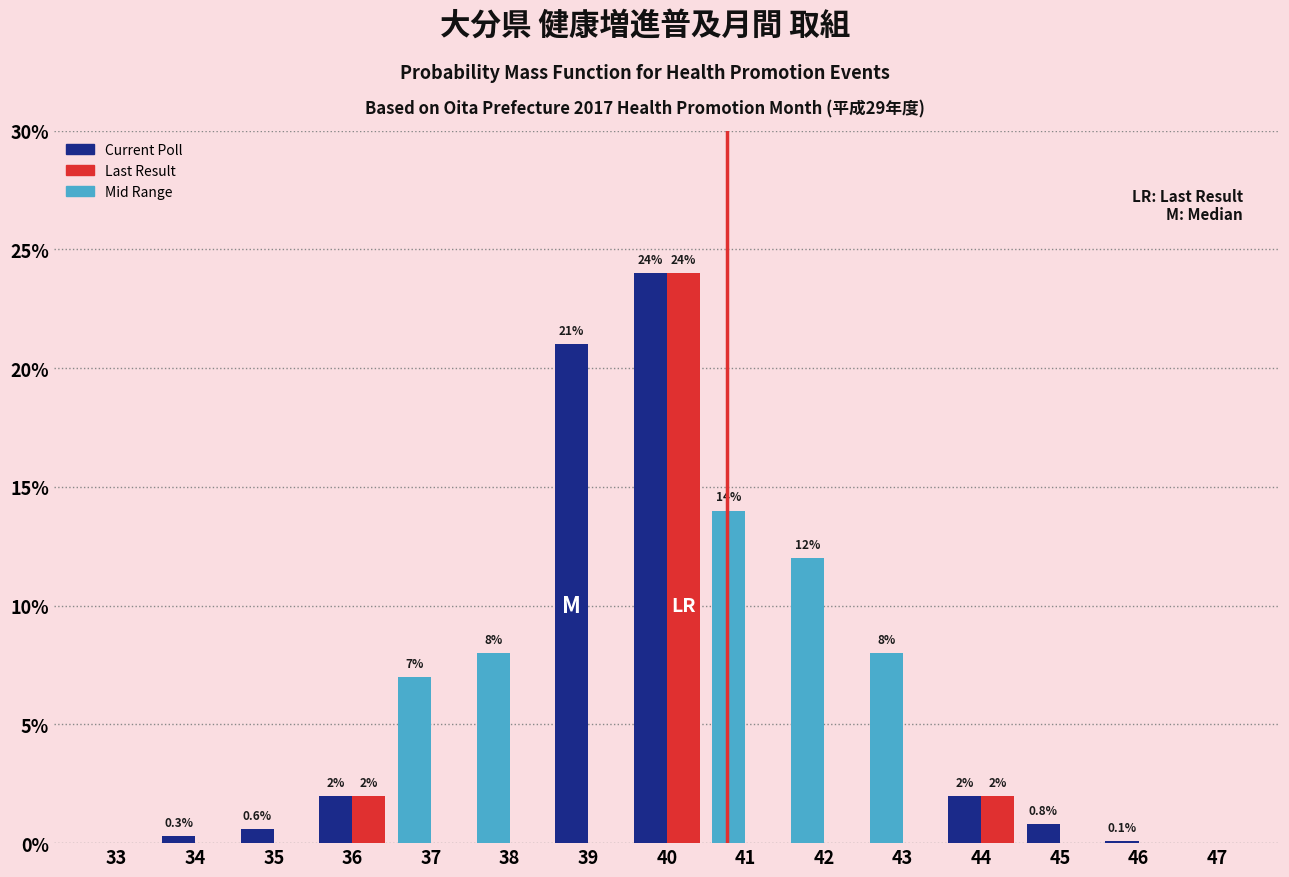

Reading right to left, transcribe all the data shown in this chart.

Current Poll: 47=0.0	46=0.1	45=0.8	44=2.0	43=8.0	42=12.0	41=14.0	40=24.0	39=21.0	38=8.0	37=7.0	36=2.0	35=0.6	34=0.3	33=0.0
Last Result: 47=0.0	46=0.0	45=0.0	44=2.0	43=0.0	42=0.0	41=0.0	40=24.0	39=0.0	38=0.0	37=0.0	36=2.0	35=0.0	34=0.0	33=0.0